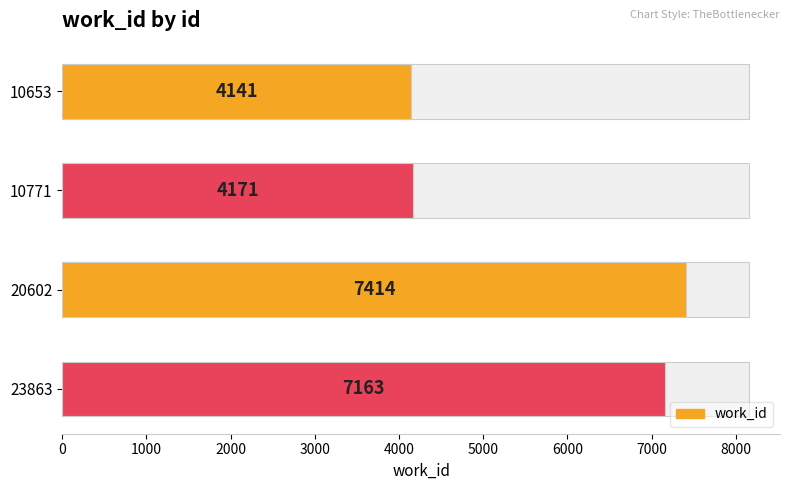

What is the smallest value displayed?

4141